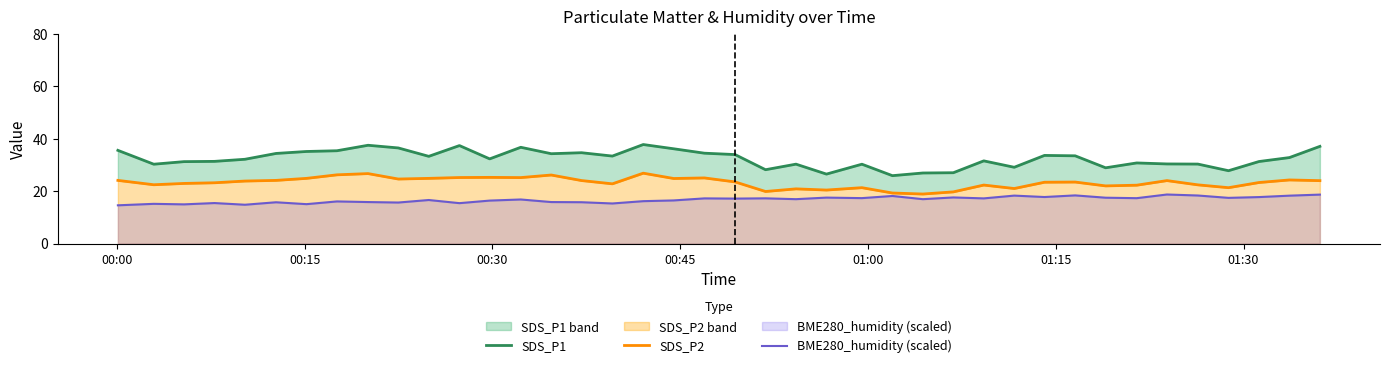

What is the value of the SDS_P1 point at the 25th from the left?

30.2